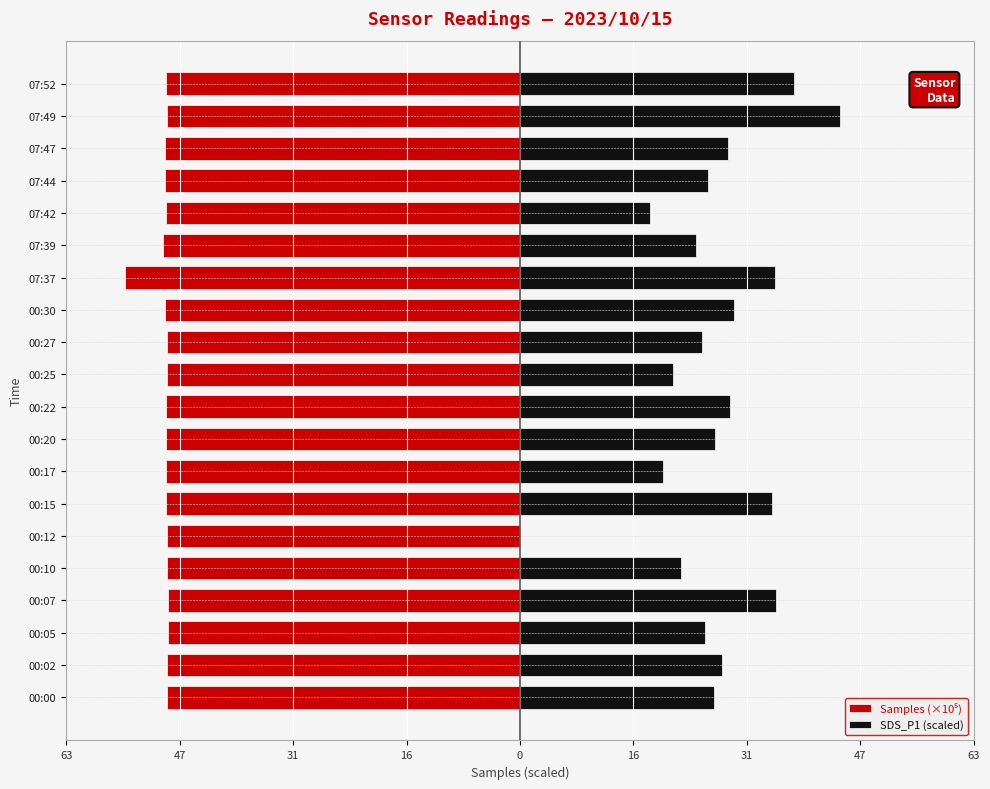

The Samples (×10⁵) series shows -73.4 at 00:17. True or false?

False